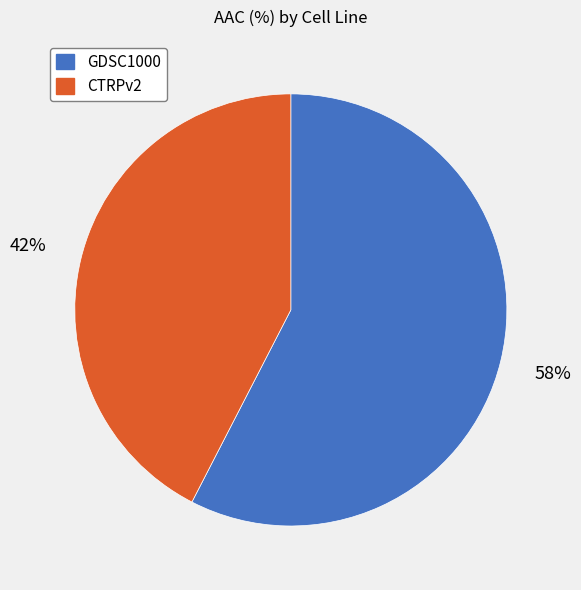

To the nearest percent, what percentage of the pie is GDSC1000?

58%